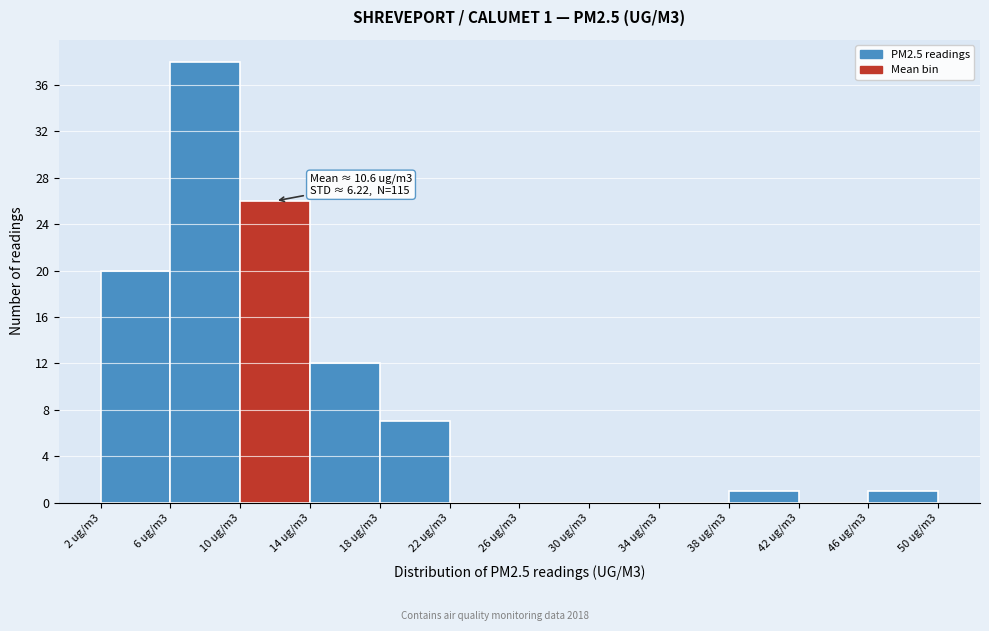

Reading left to right, what are all the values shown in this chart?

2 ug/m3=20	6 ug/m3=38	10 ug/m3=26	14 ug/m3=12	18 ug/m3=7	22 ug/m3=0	26 ug/m3=0	30 ug/m3=0	34 ug/m3=0	38 ug/m3=1	42 ug/m3=0	46 ug/m3=1